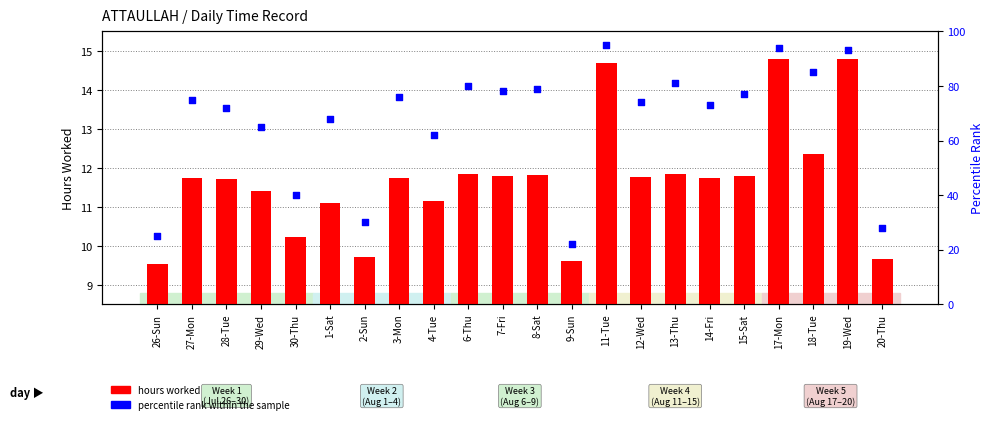

Which series has the largest total across all categories?

percentile rank within the sample